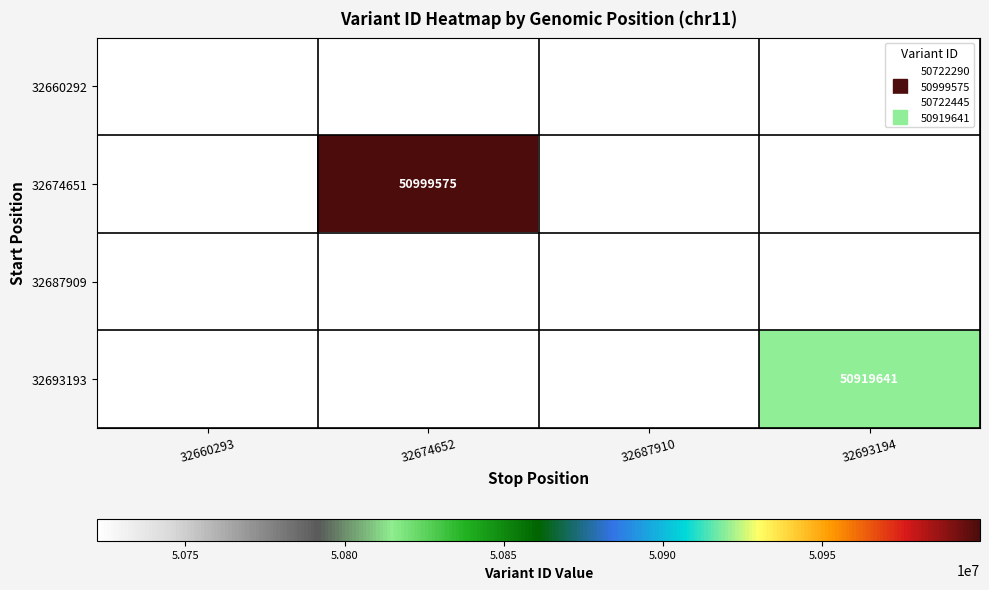

Rank the categories by 32693193 value from lowest to highest.

32660293, 32674652, 32687910, 32693194